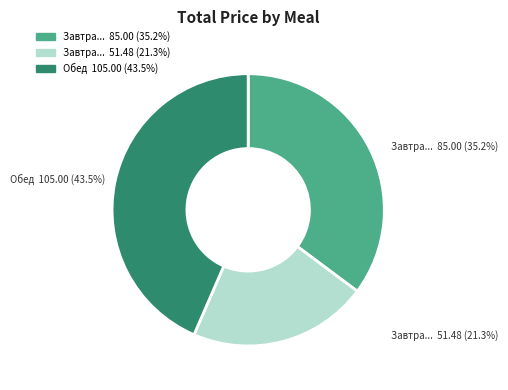

Is there any slice that represents more than half of the pie?

No